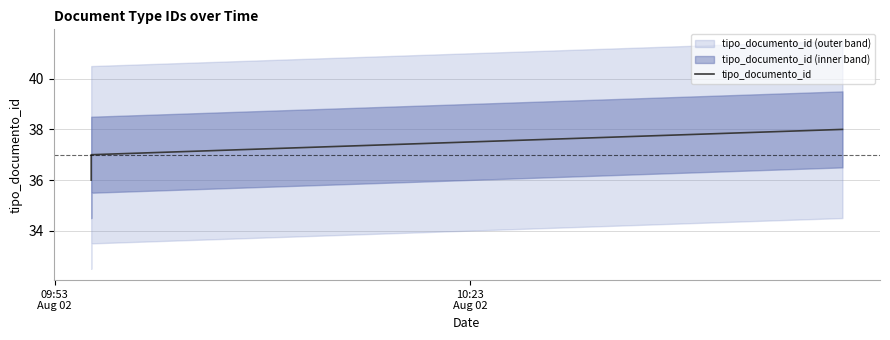

True or false: the data shows 36 at 09:53
Aug 02.

True